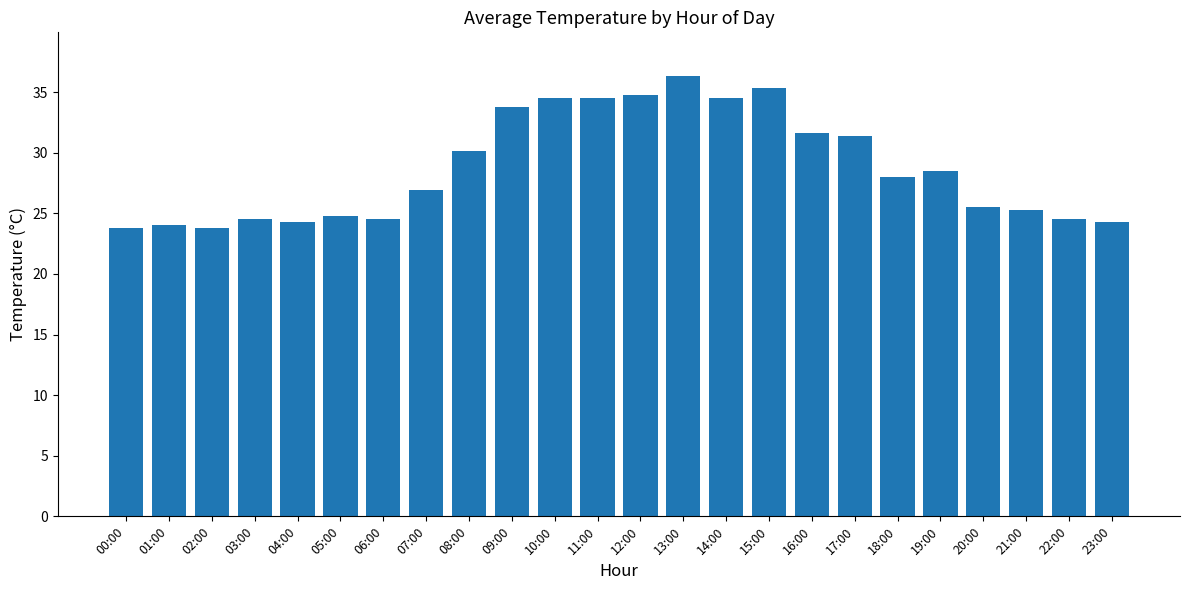

What is the label of the 16th bar from the left?

15:00